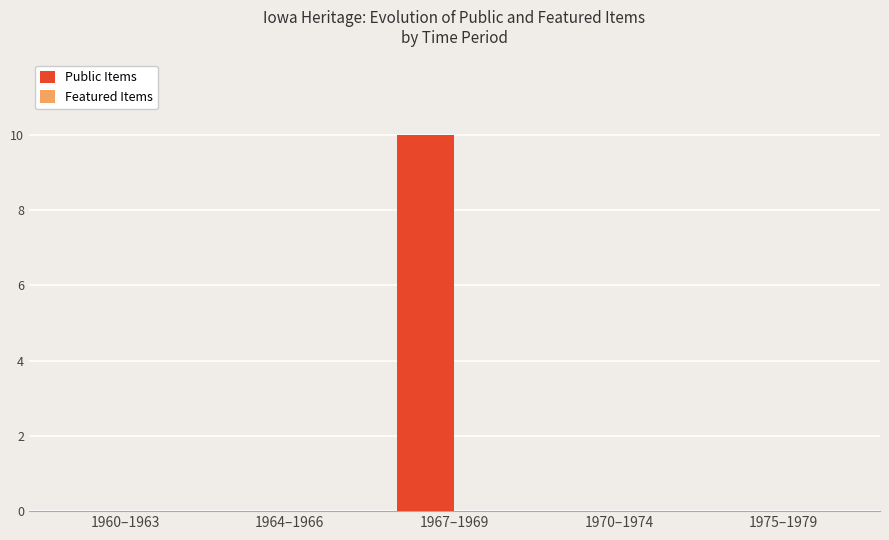

Is it true that the value at 1970–1974 is 0?

True